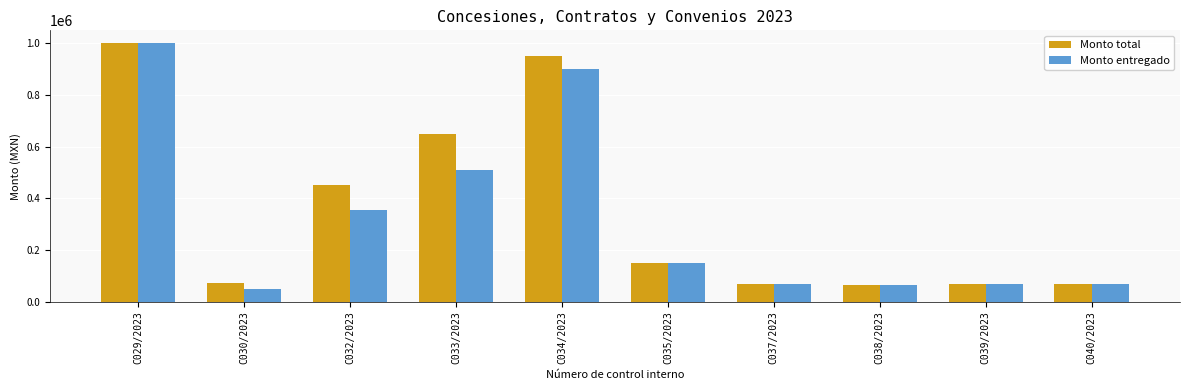

At which category does the chart reach its minimum across all series?

C030/2023